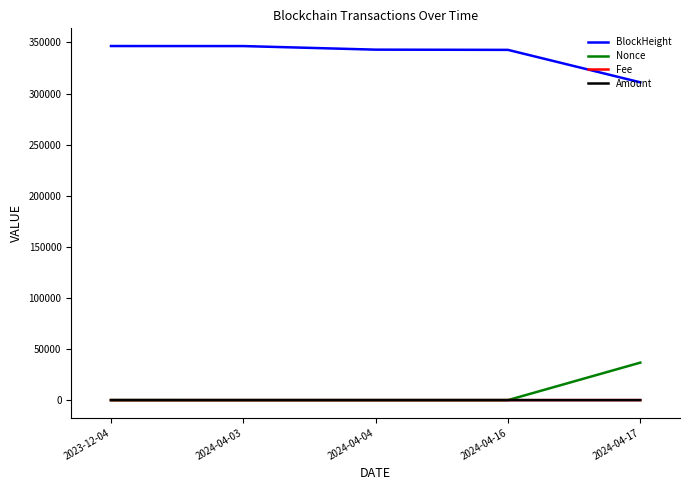

At which label does BlockHeight reach its minimum?

2024-04-17